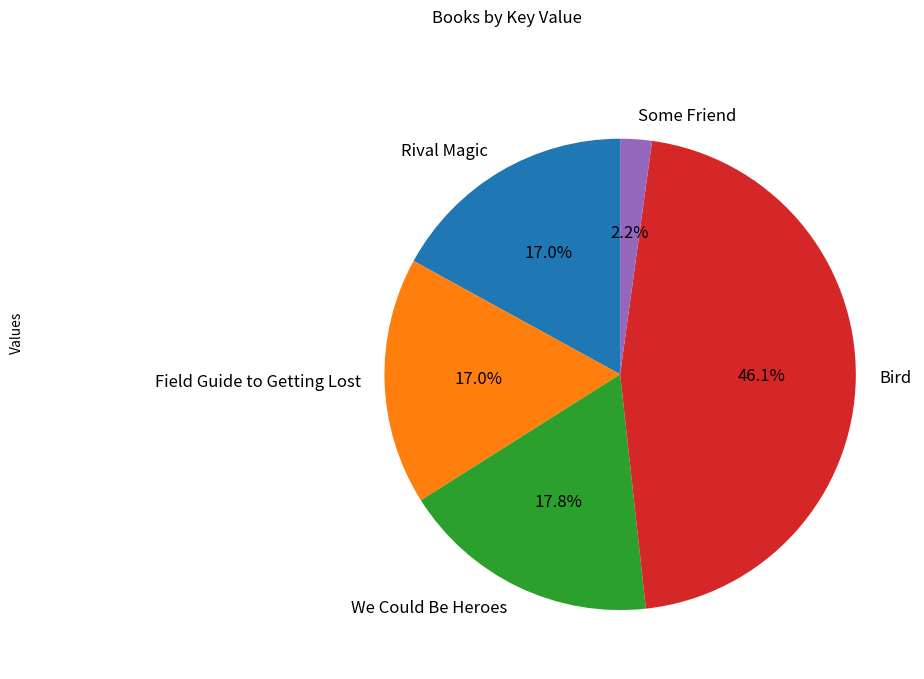

Is it true that Bird is 46% of the pie?

True